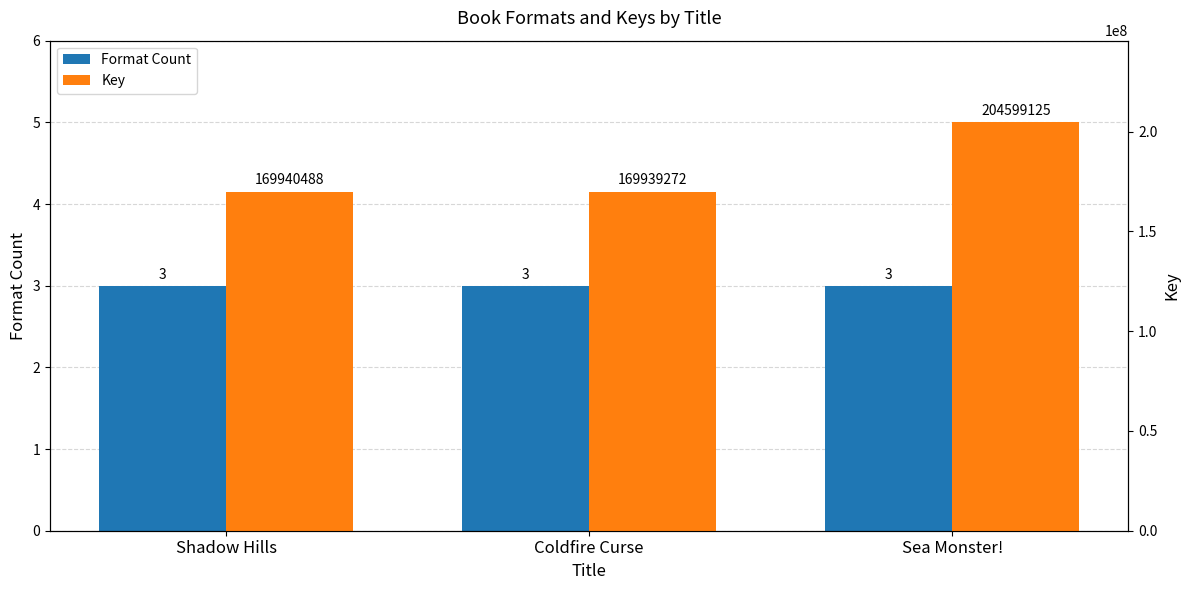

What value does the Format Count series have at Shadow Hills?

3